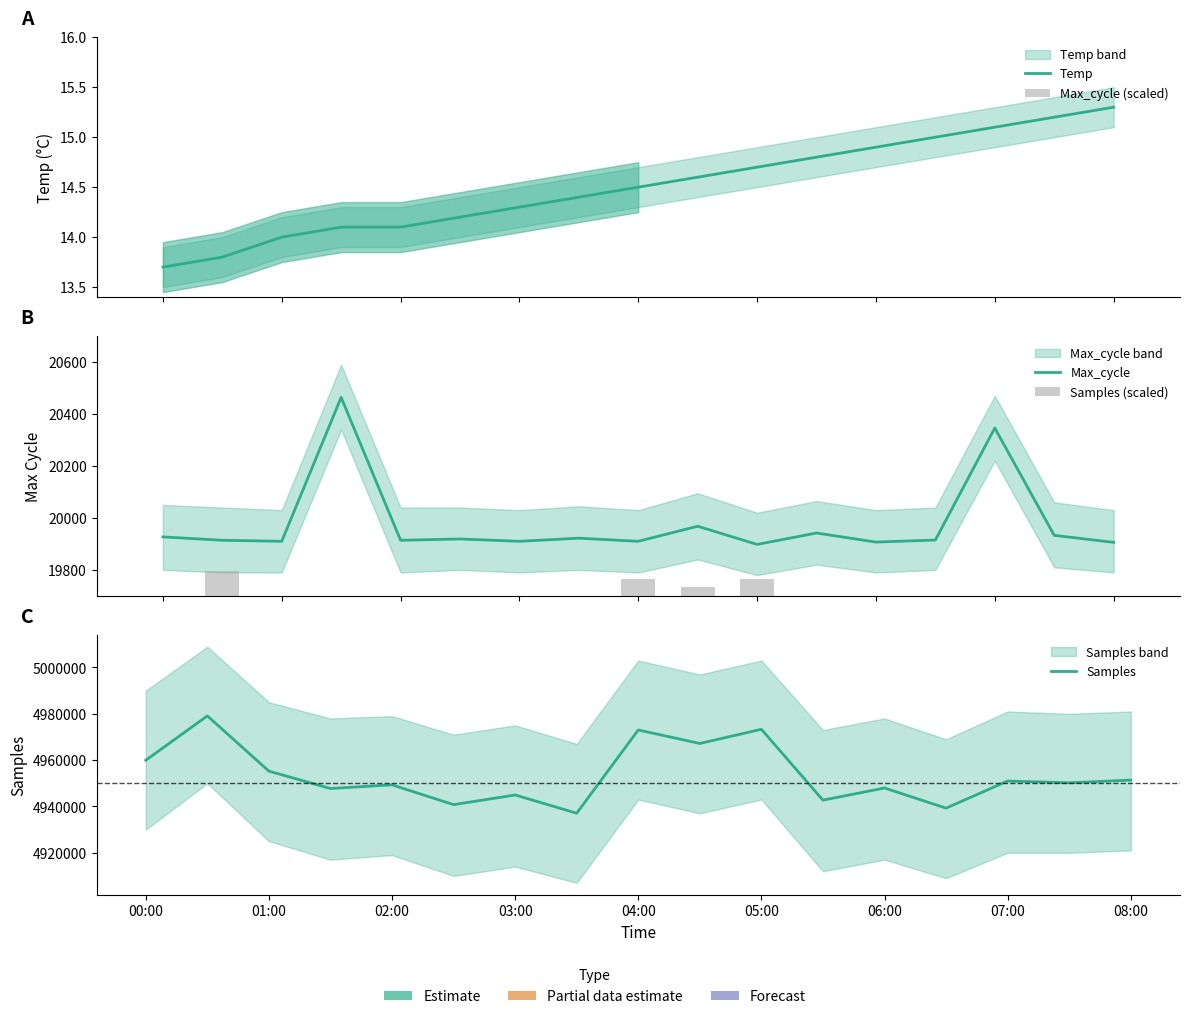

Does the chart contain any negative values?

No